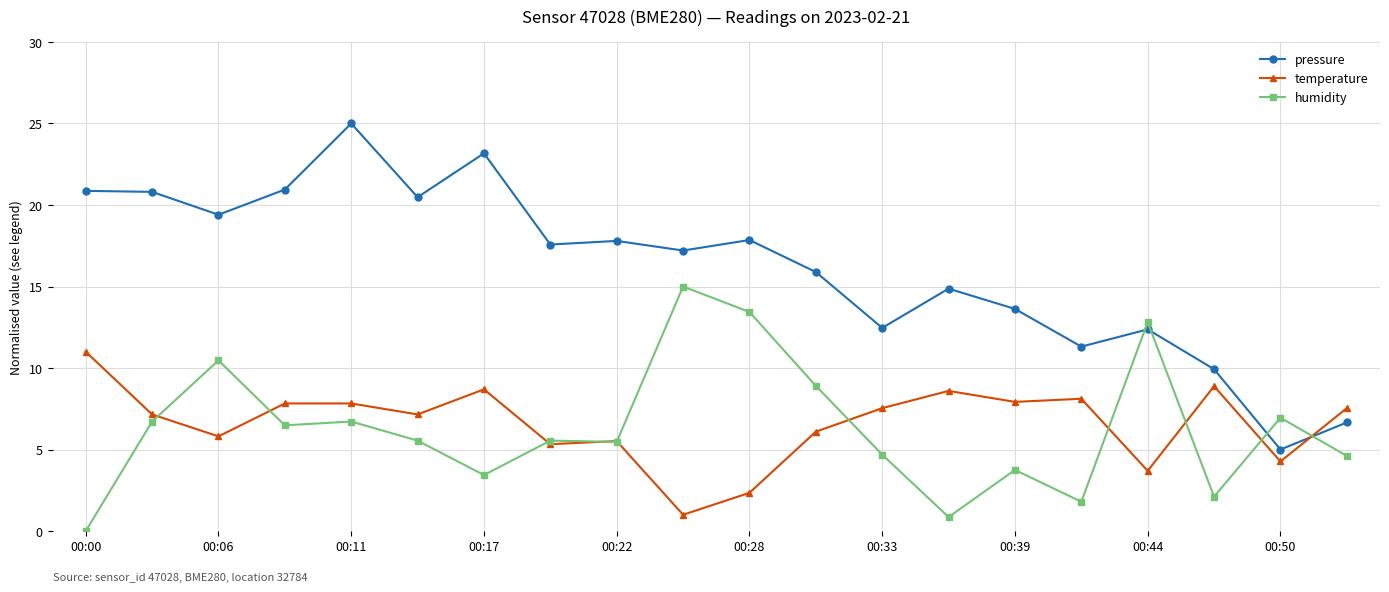

Count the number of categories in the chart.

20